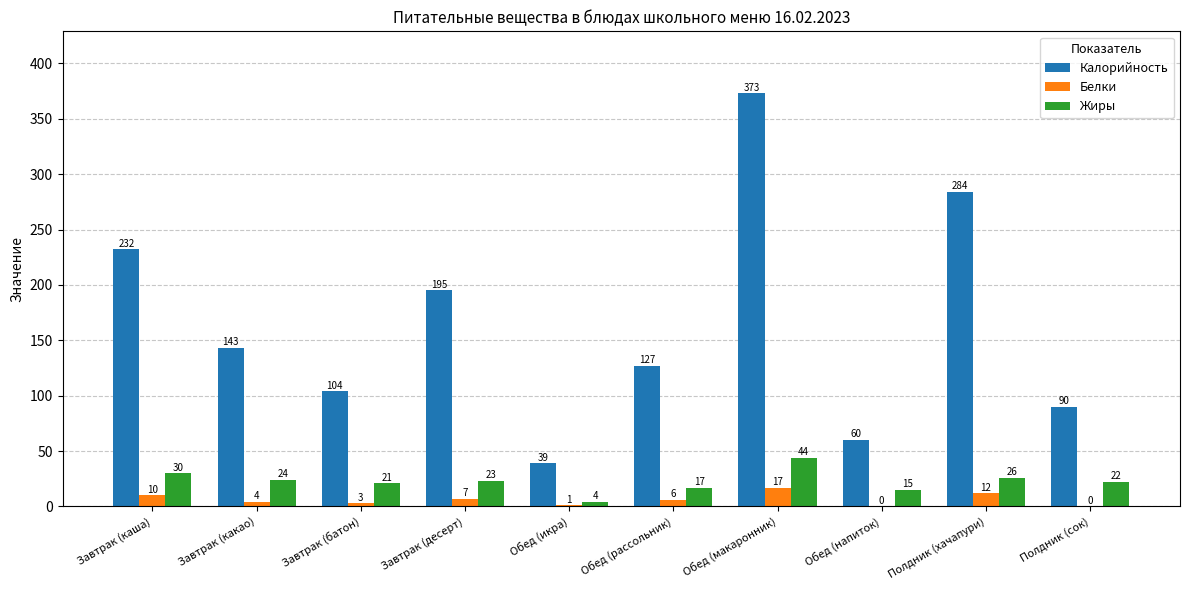

Which series has the largest total across all categories?

Калорийность